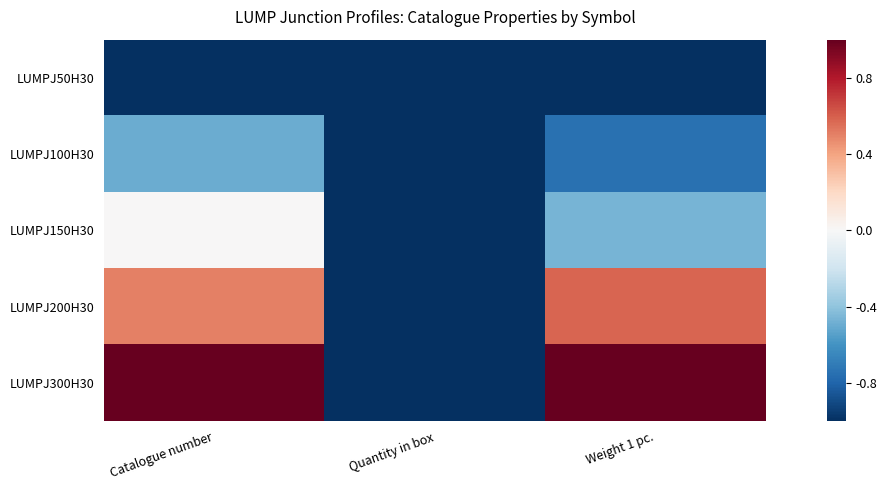

What is the greatest value displayed?

1.0